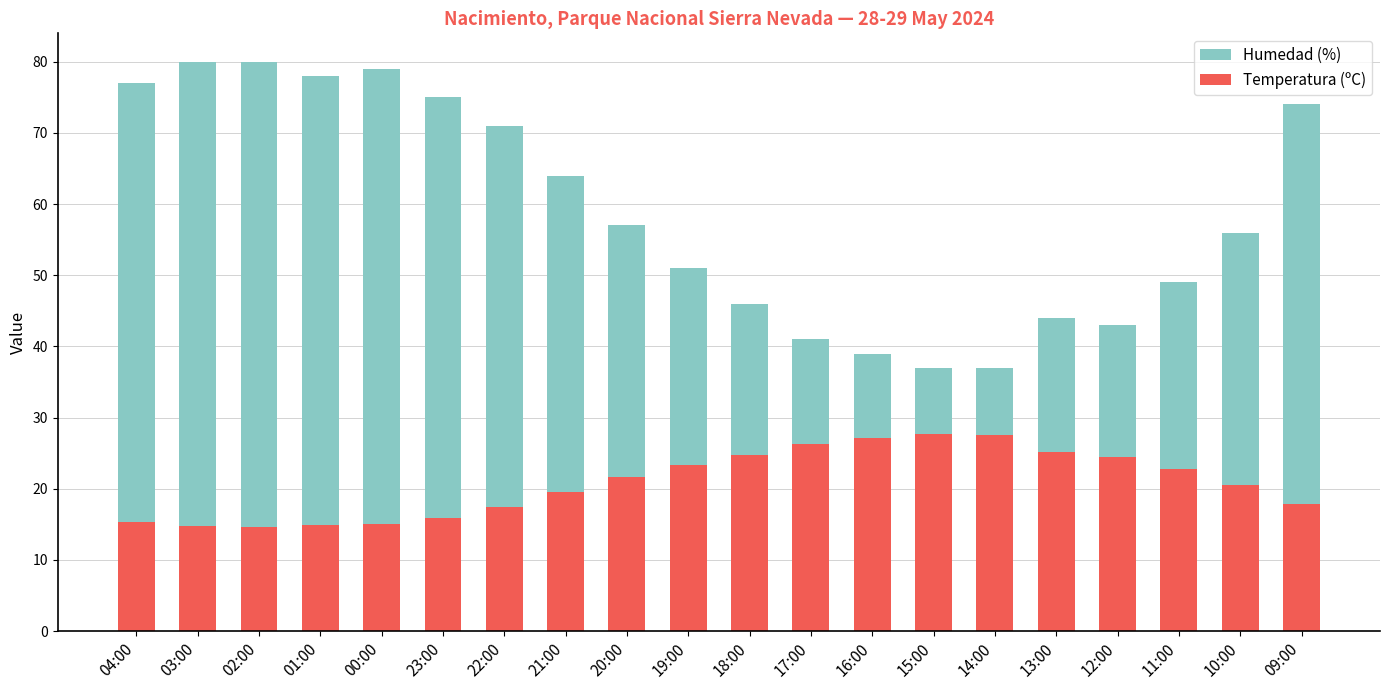

What is the total value across all series at 16:00?

66.1